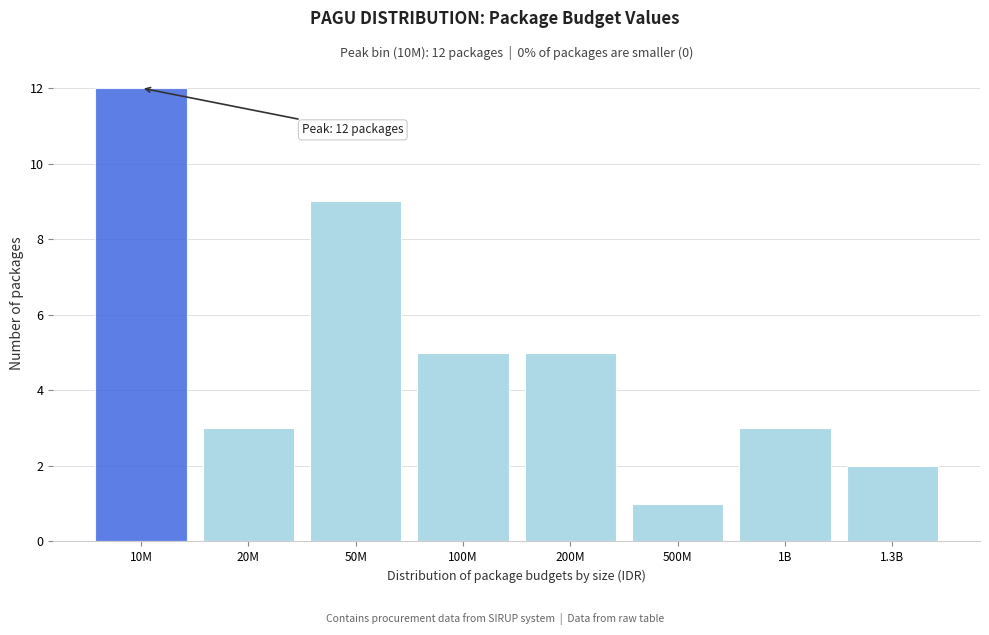

Reading left to right, extract all data points from this chart.

12	3	9	5	5	1	3	2